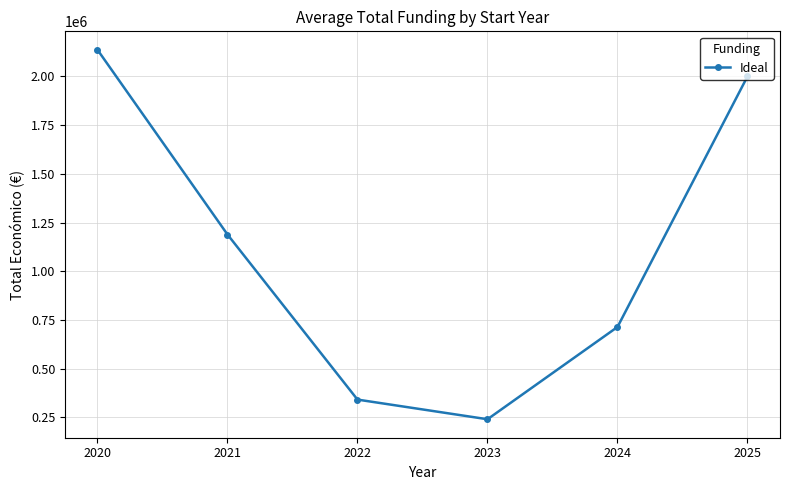

What is the difference between the maximum and minimum values?

1895330.3